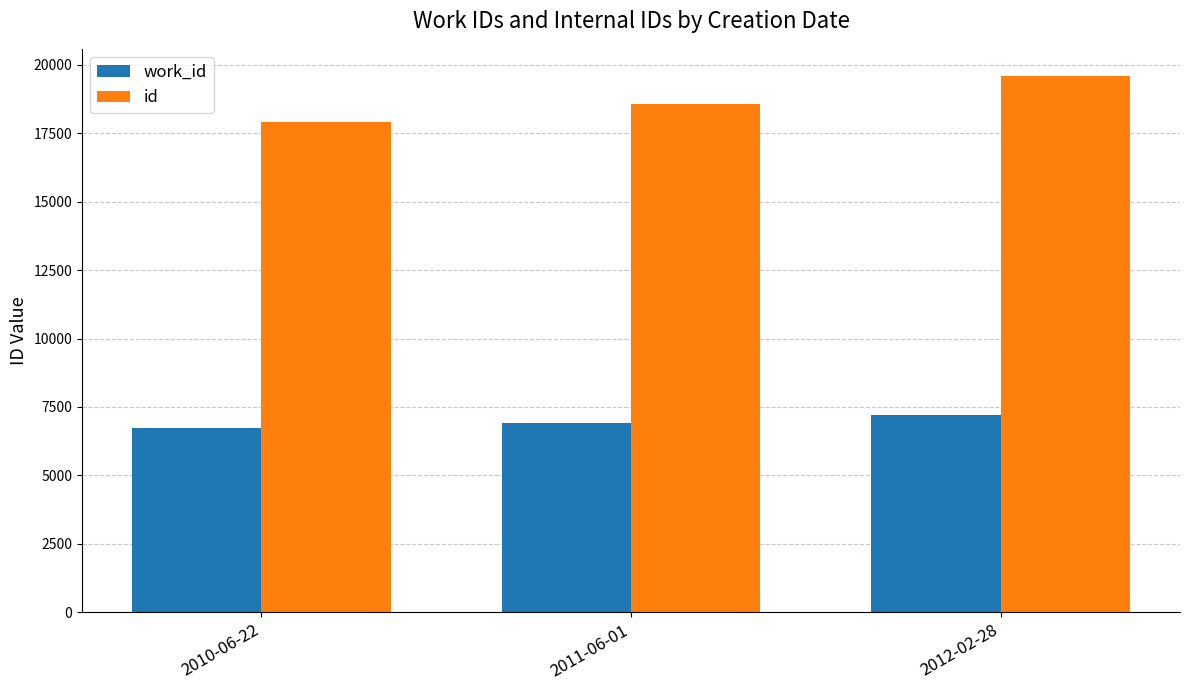

What is the average value of the id series?

18691